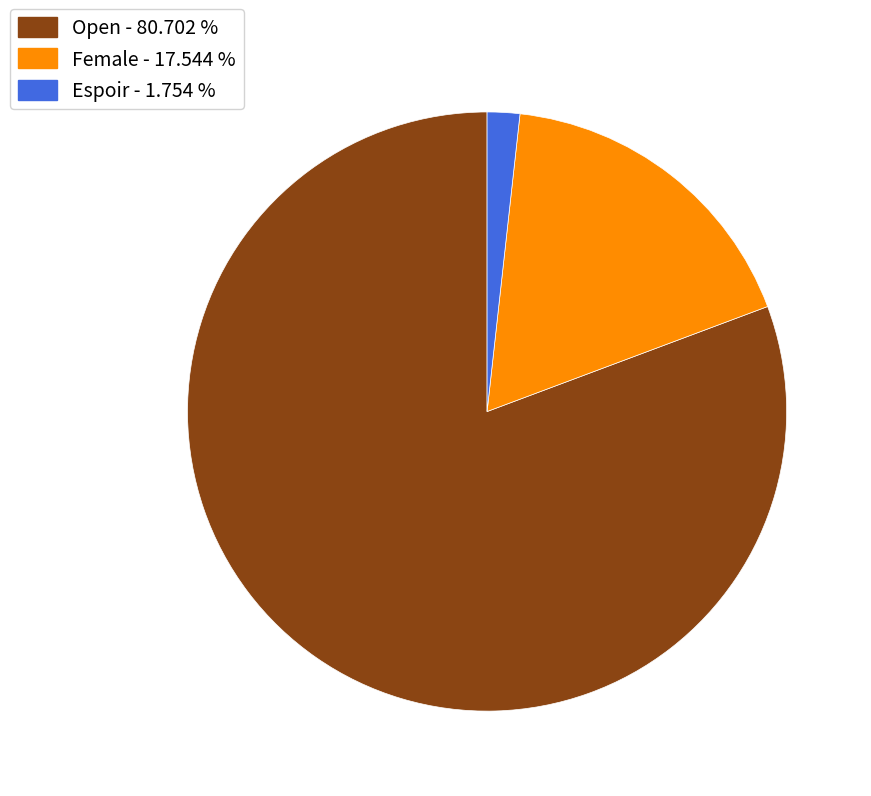

Do Espoir - 1.754 % and Female - 17.544 % together represent more than half of the pie?

No